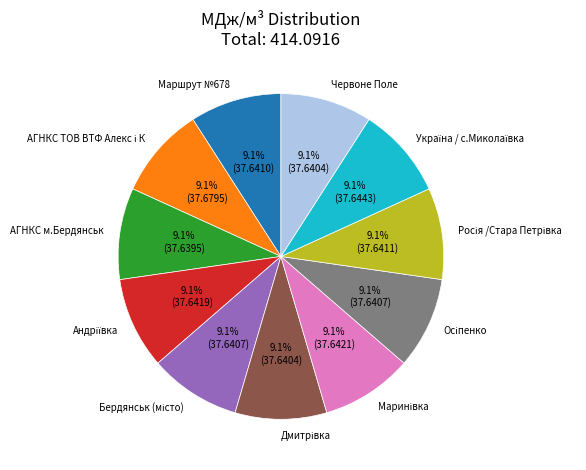

How much of the chart is everything except Червоне Поле?

90.9%